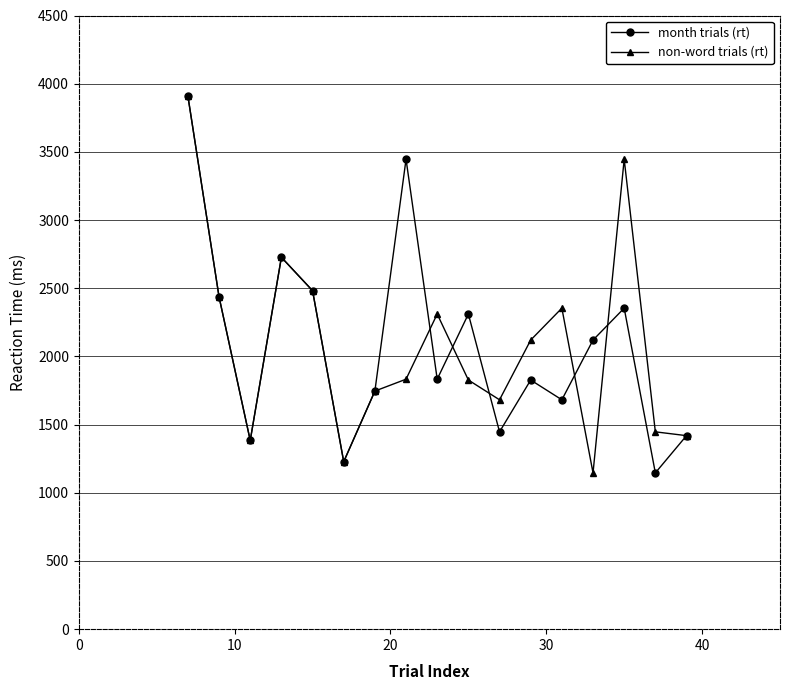

What is the maximum value for non-word trials (rt)?

3909